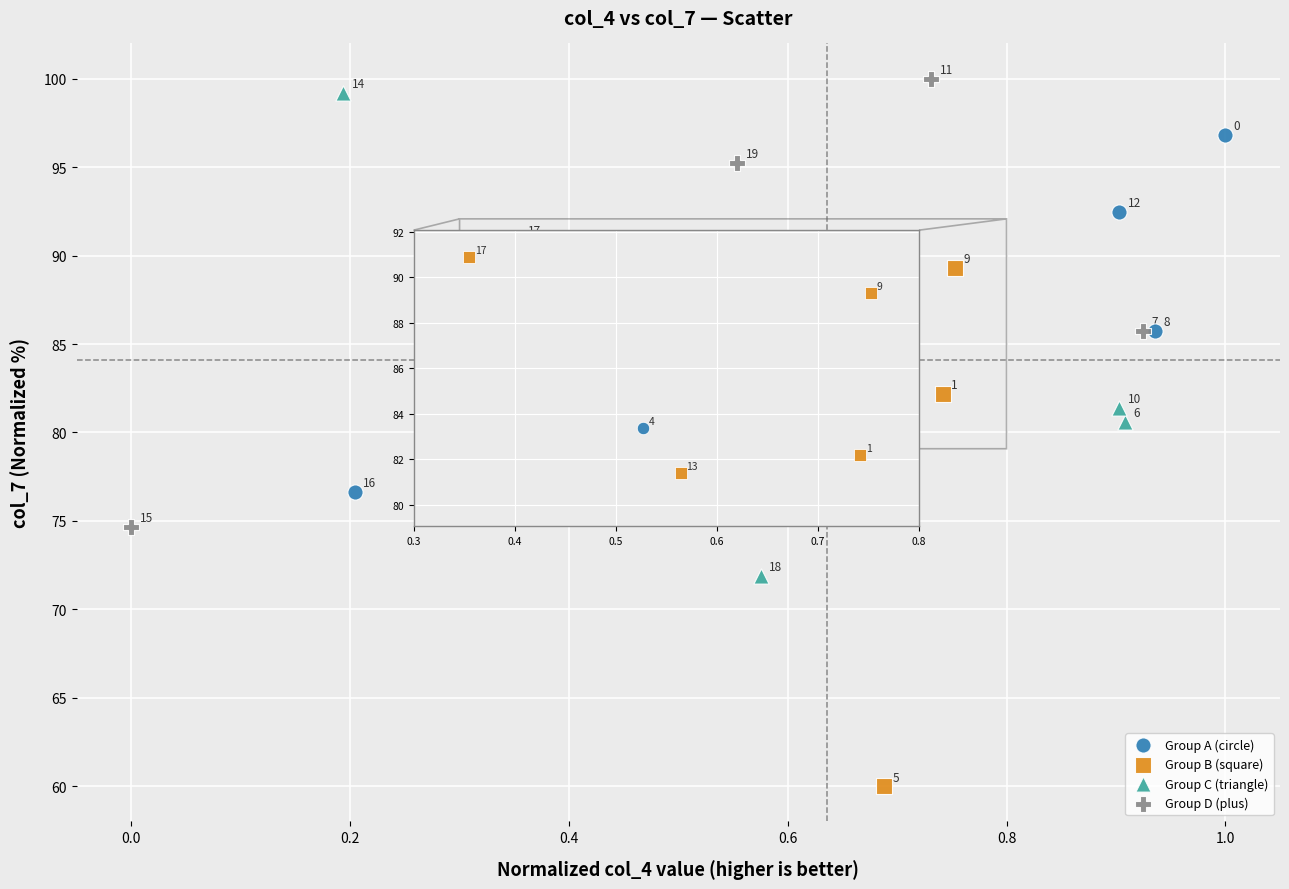

Which series has the largest Y range (max minus min)?

Group B (square)